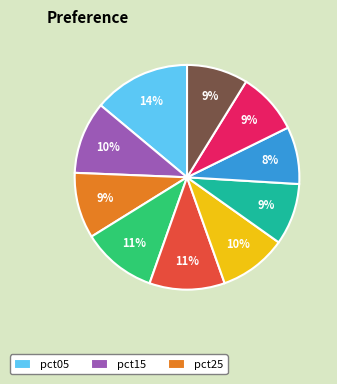

To the nearest percent, what is the average slice percentage?

10%